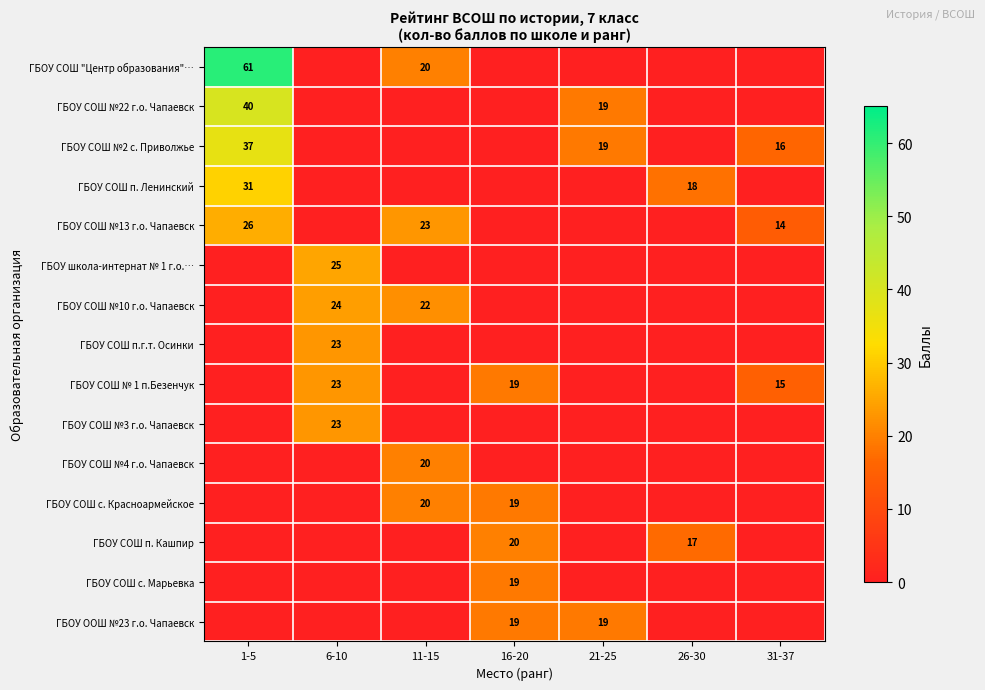

How many data points does each series have?

7